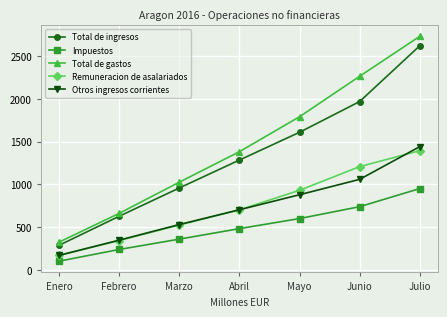

What is the total value across all series at Febrero?

2216